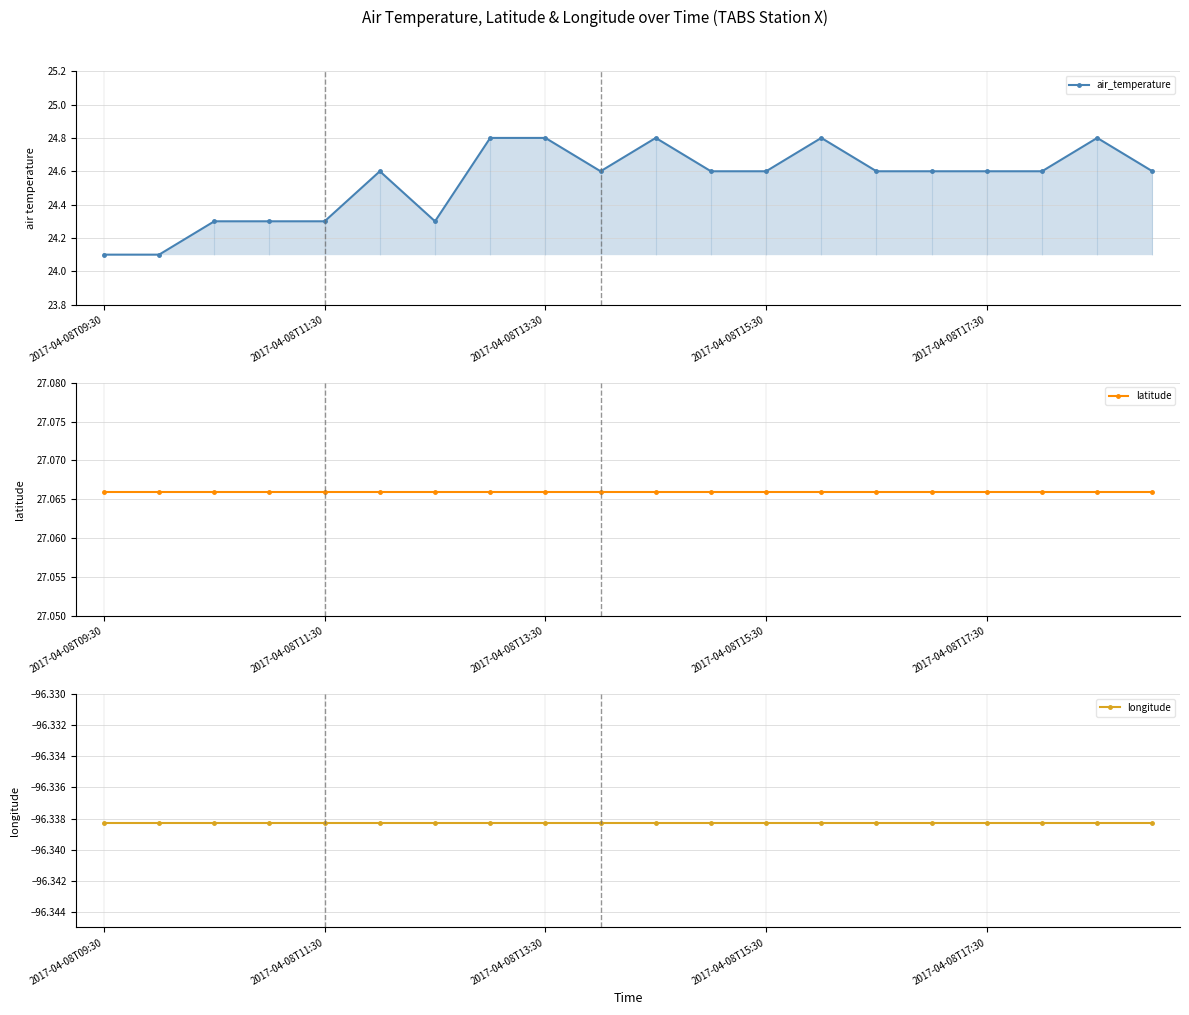

True or false: longitude and latitude cross at least once.

False